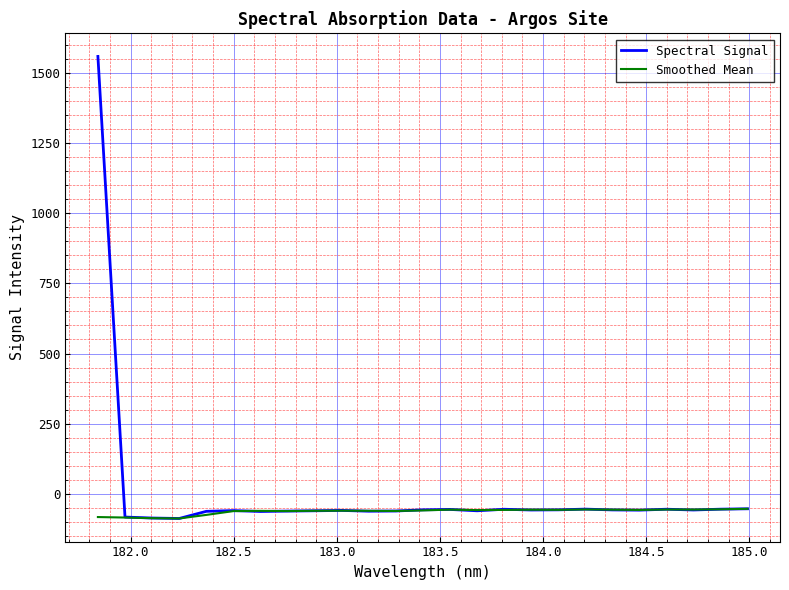

List the series in order of their peak value, highest first.

Spectral Signal, Smoothed Mean